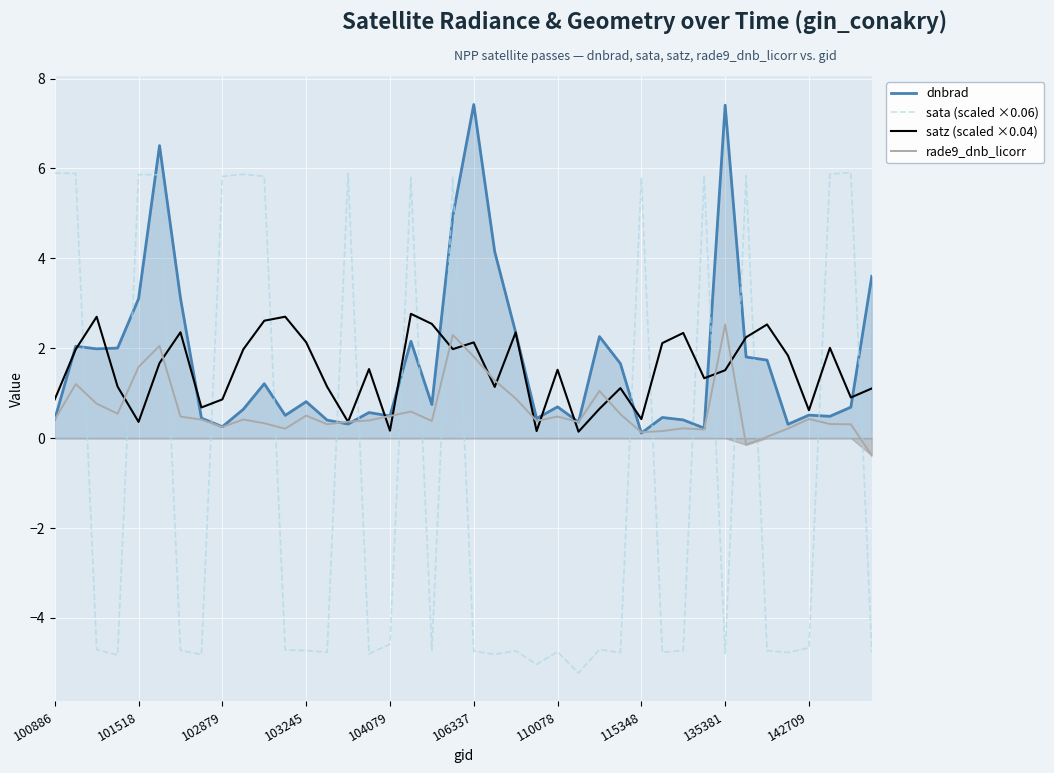

What is the minimum value for sata (scaled ×0.06)?

-5.2